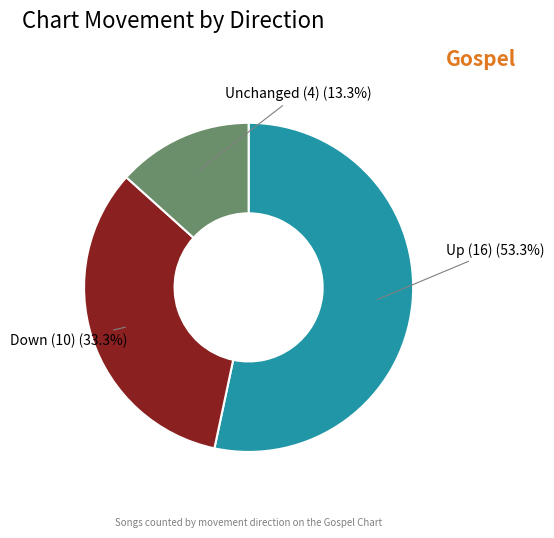

How many slices are in this pie chart?

3